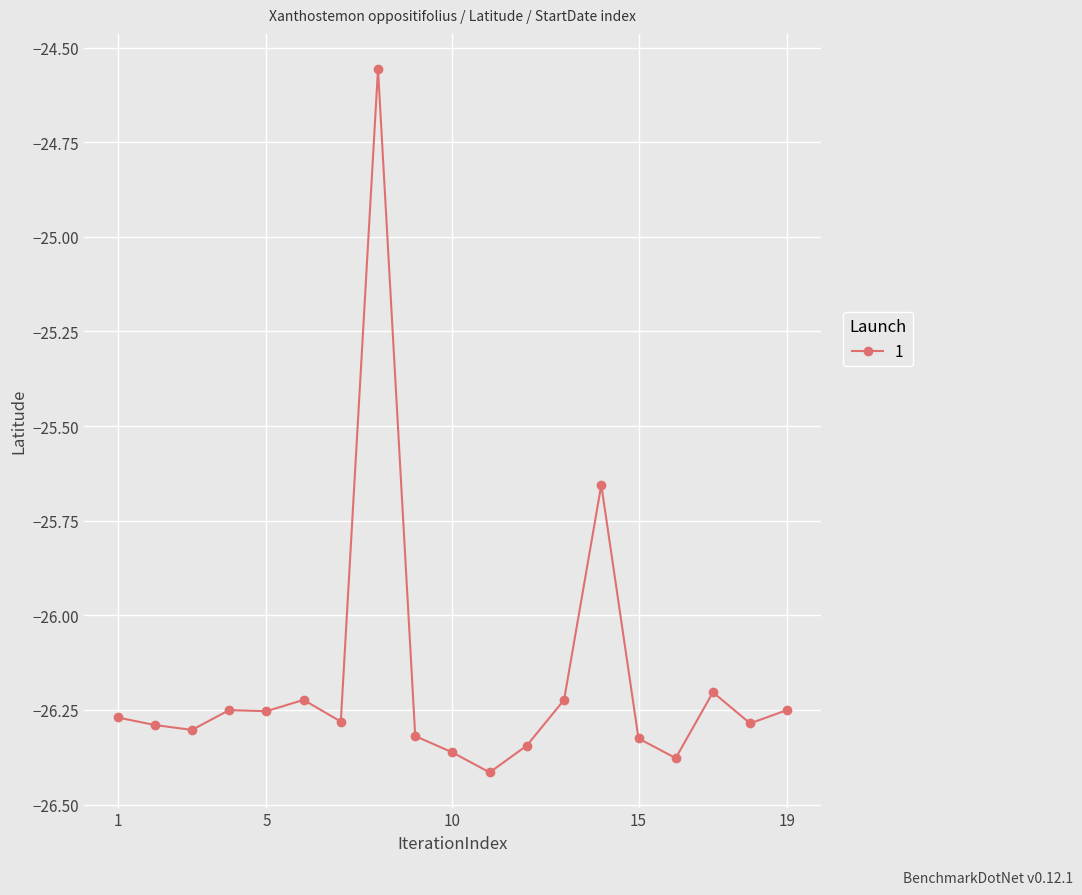

What is the sum of all values?

-497.2